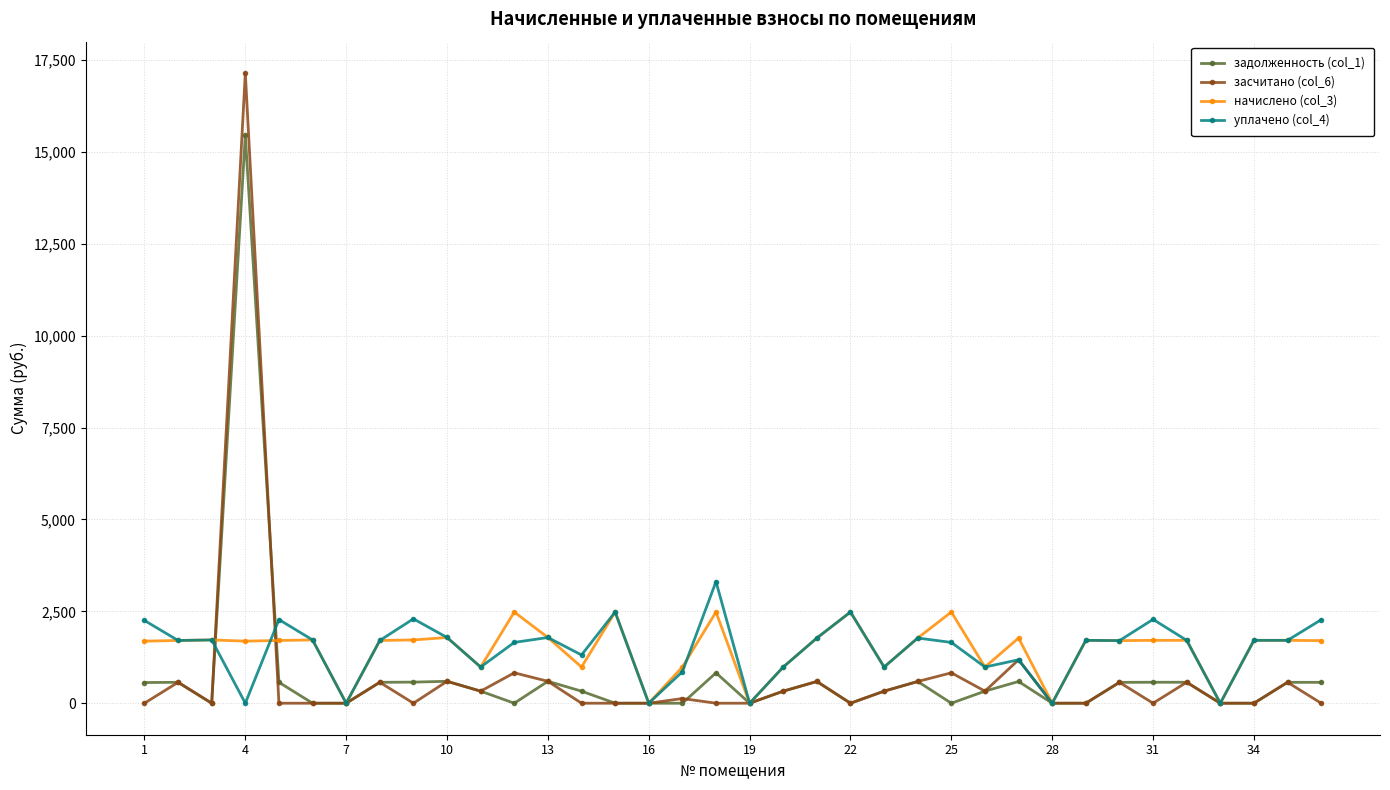

Is this an area chart (filled region under the line)?

No